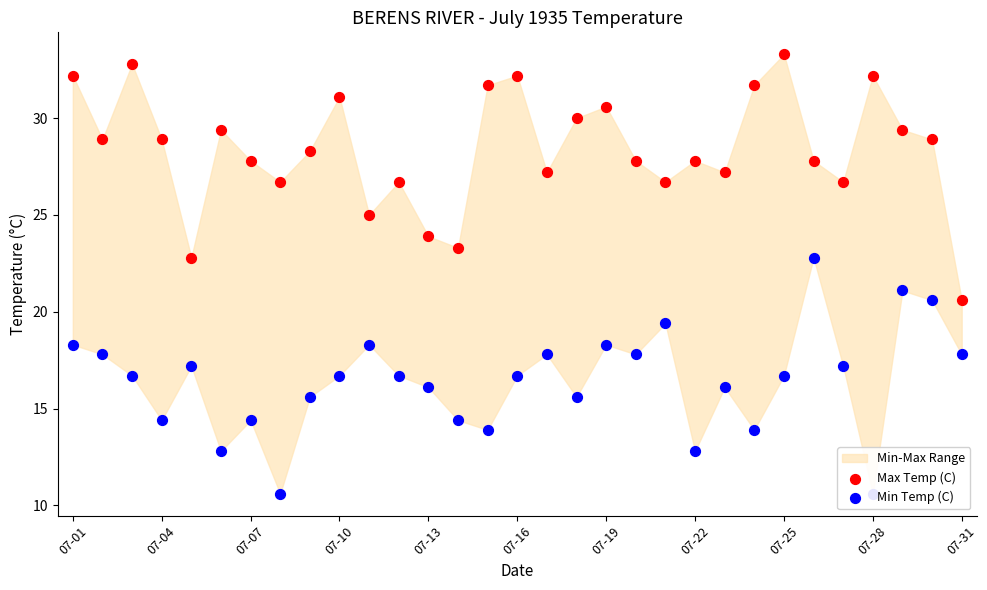

At how many categories does at least one series exceed 16?

31